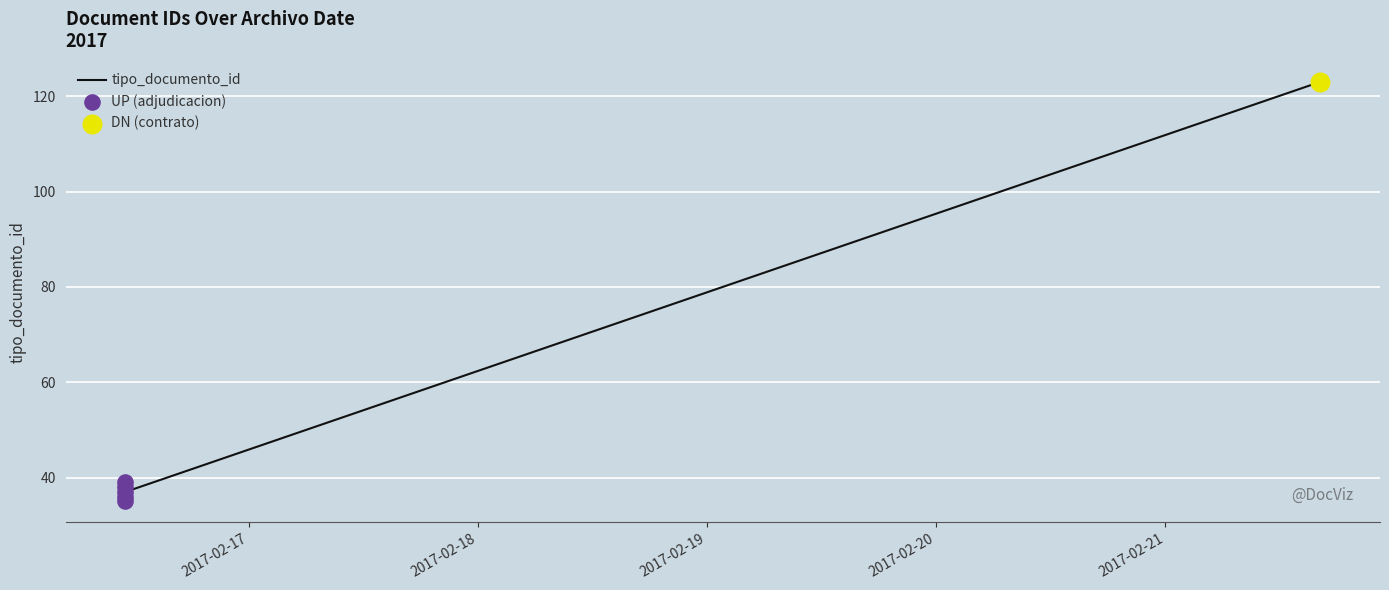

What is the change in value from 2017-02-16 11:03:48 to 2017-02-16 11:03:48?

+1